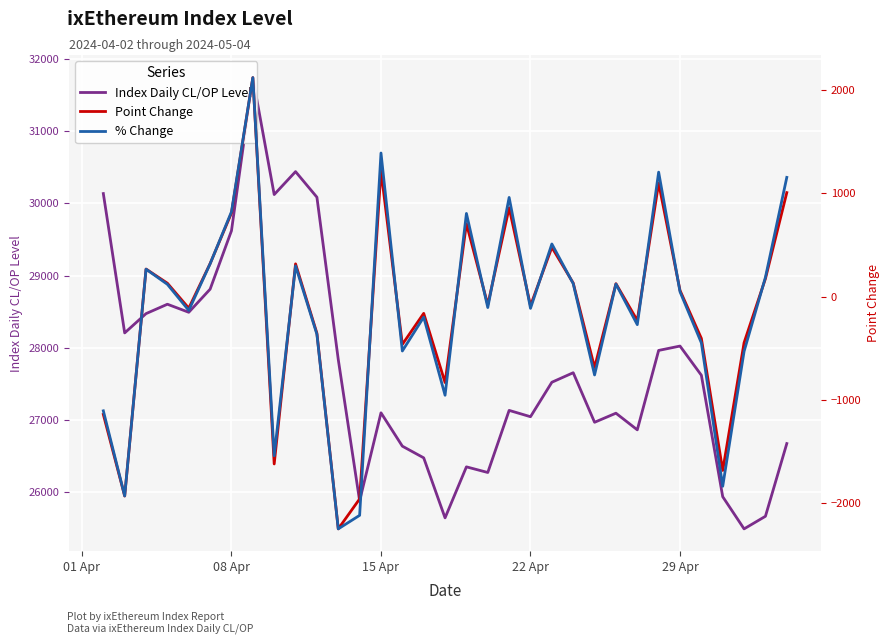

Count the number of categories in the chart.

33